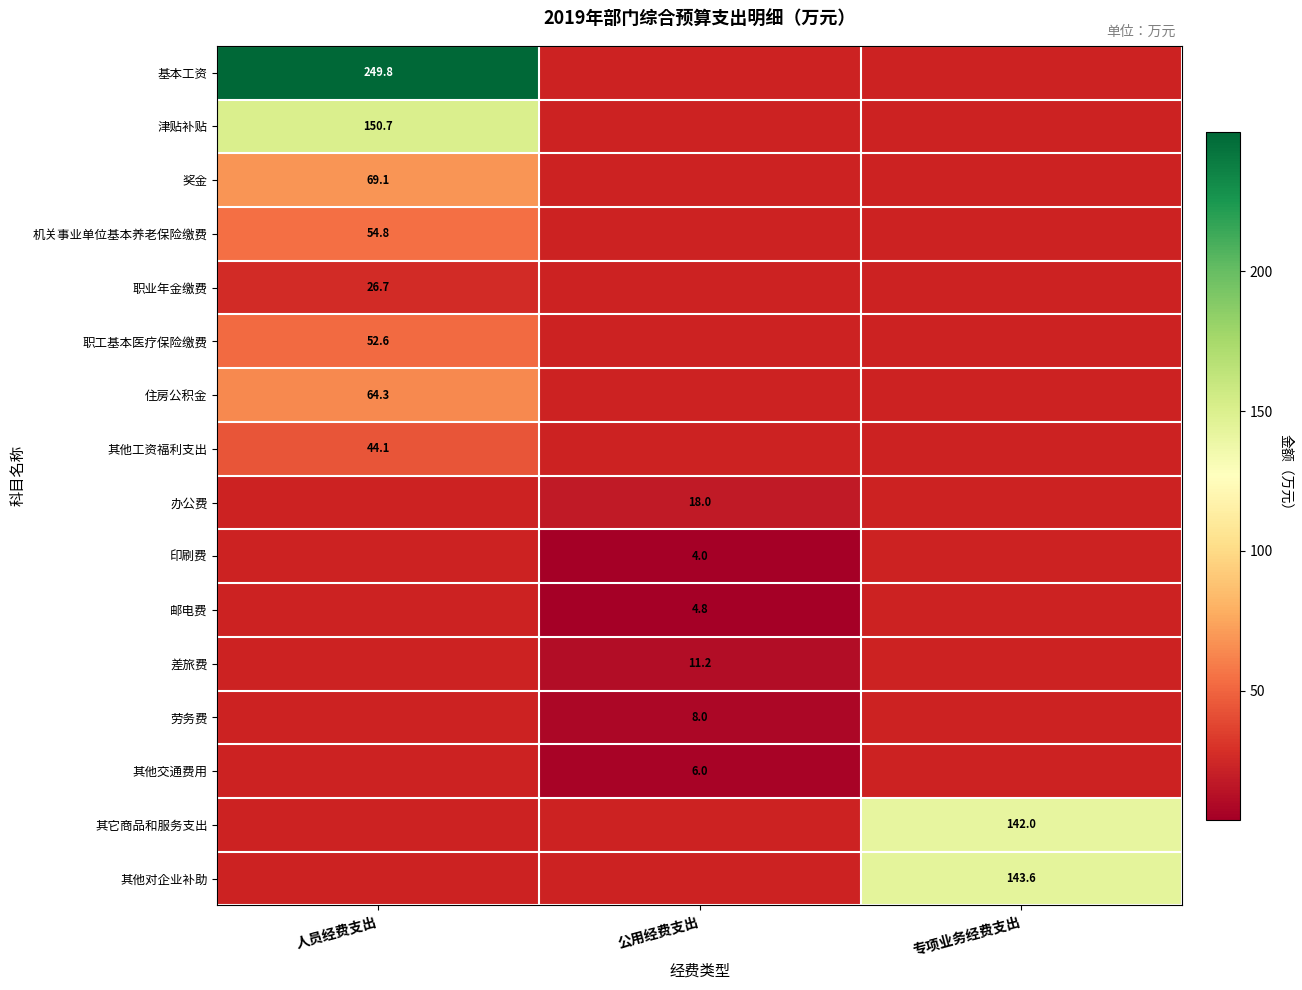

Which label corresponds to the smallest value in the chart?

公用经费支出